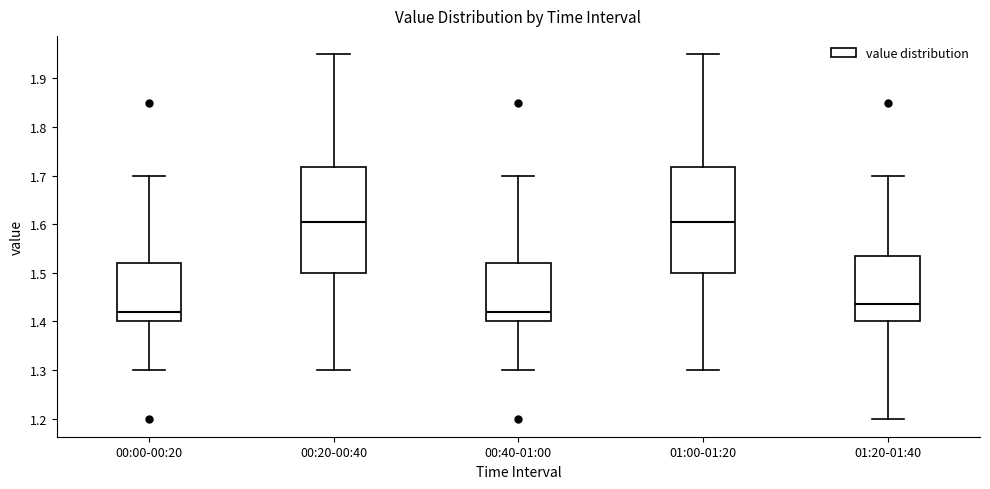

Reading left to right, read every box against the y-axis: the position of its median line, the range the box covers, and the ends of its whiskers. The values are not printed on the chart, so give them approximately, as read against the axis.

00:00-00:20: median 1.42, box 1.40 to 1.52, whiskers 1.30 to 1.70
00:20-00:40: median 1.61, box 1.50 to 1.72, whiskers 1.30 to 1.95
00:40-01:00: median 1.42, box 1.40 to 1.52, whiskers 1.30 to 1.70
01:00-01:20: median 1.61, box 1.50 to 1.72, whiskers 1.30 to 1.95
01:20-01:40: median 1.44, box 1.40 to 1.54, whiskers 1.20 to 1.70